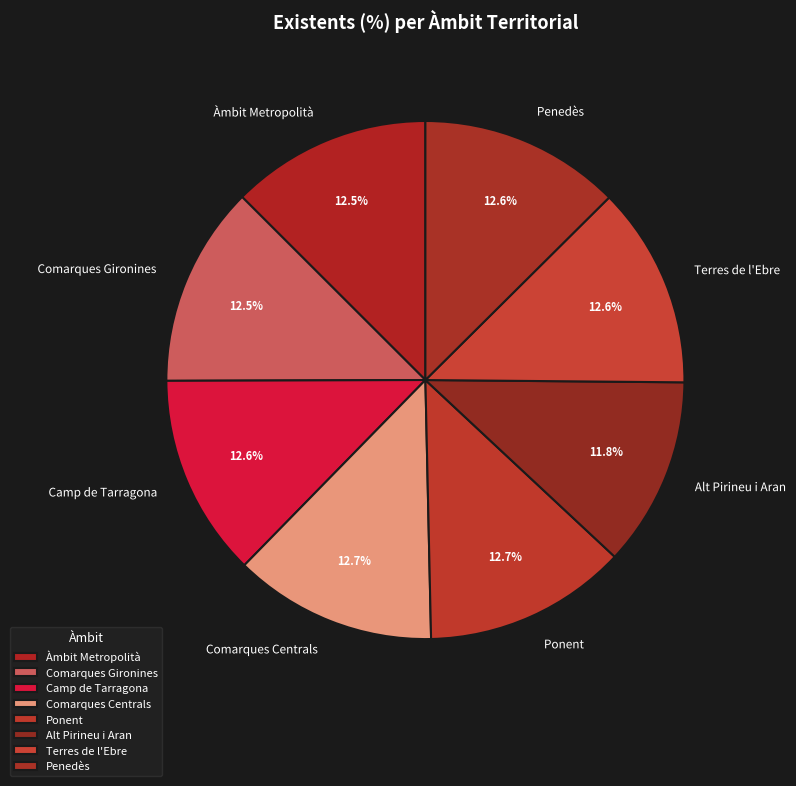

Approximately how many times larger is the value at Alt Pirineu i Aran compared to Penedès?

0.9